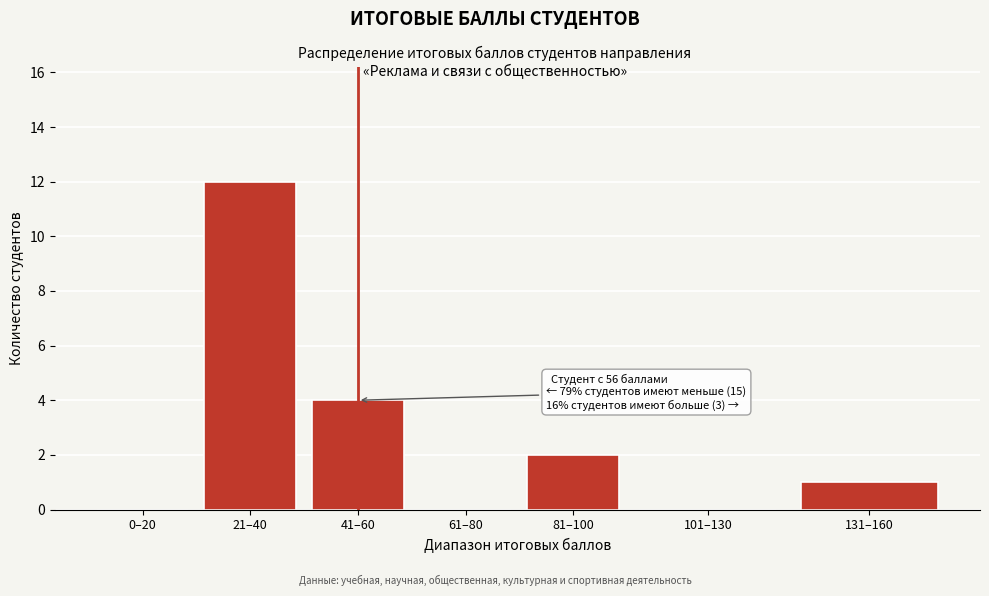

Reading left to right, list all the values displayed in this chart.

0–20=0	21–40=12	41–60=4	61–80=0	81–100=2	101–130=0	131–160=1